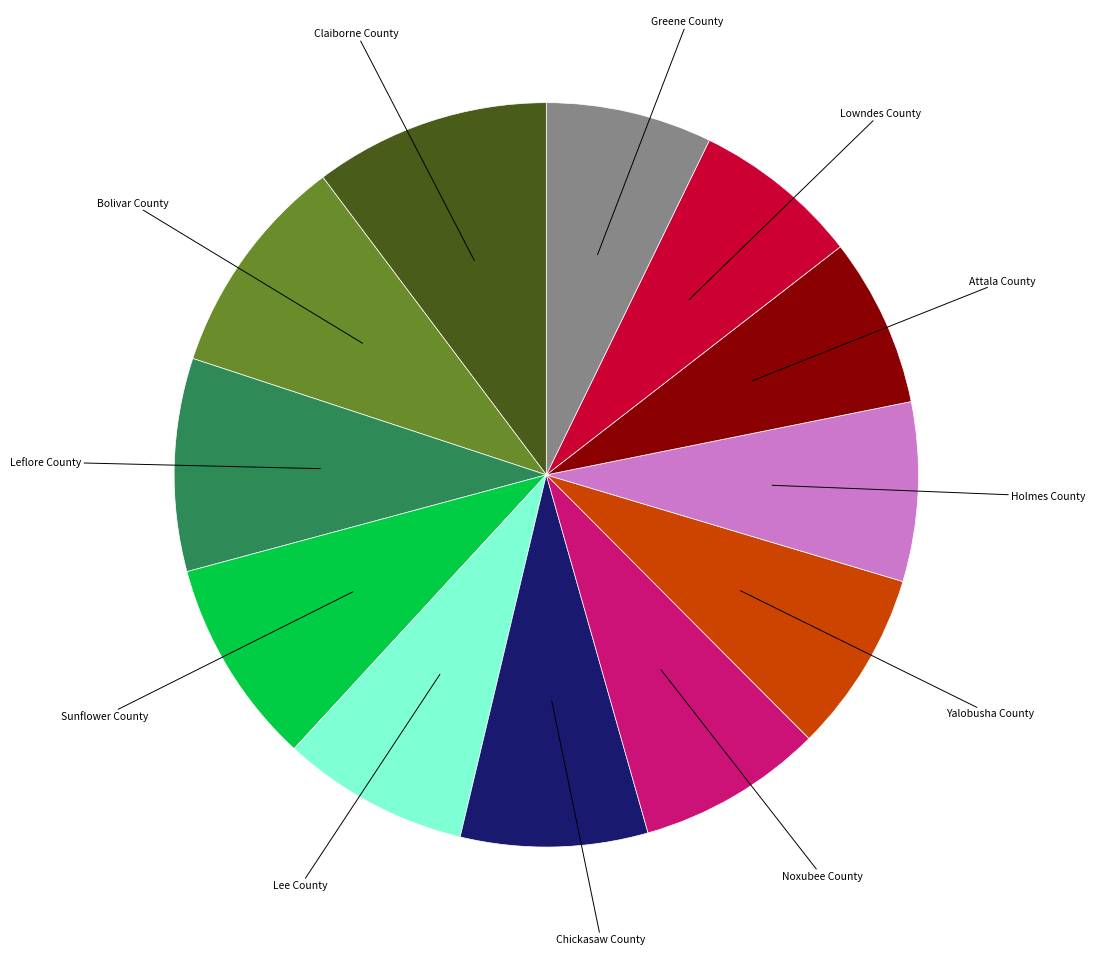

Does any single category account for the majority?

No